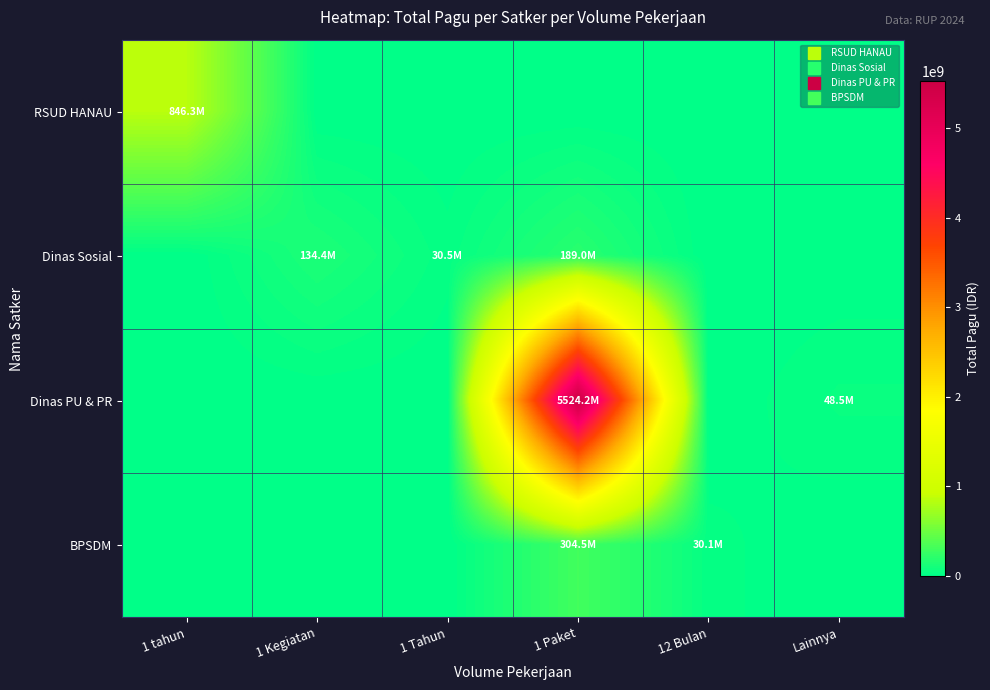

At 1 Tahun, list the series in order from smallest to largest.

RSUD HANAU, Dinas PU & PR, BPSDM, Dinas Sosial